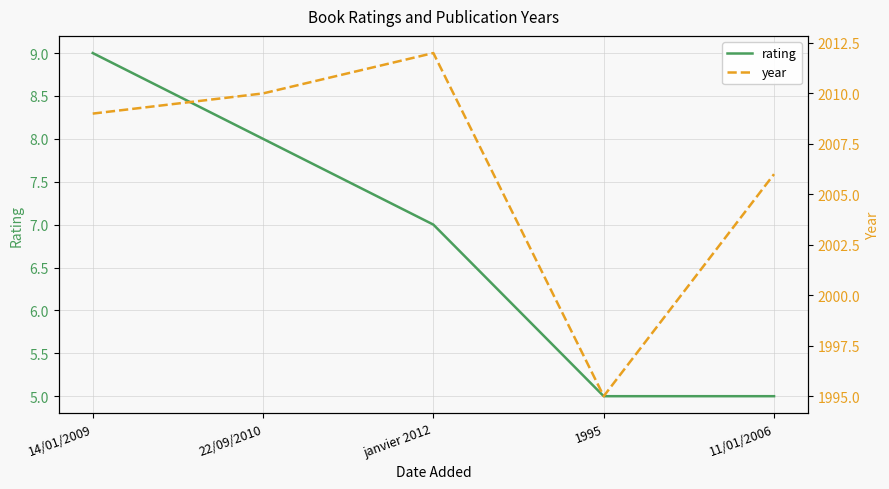

What position from the right is 14/01/2009?

5